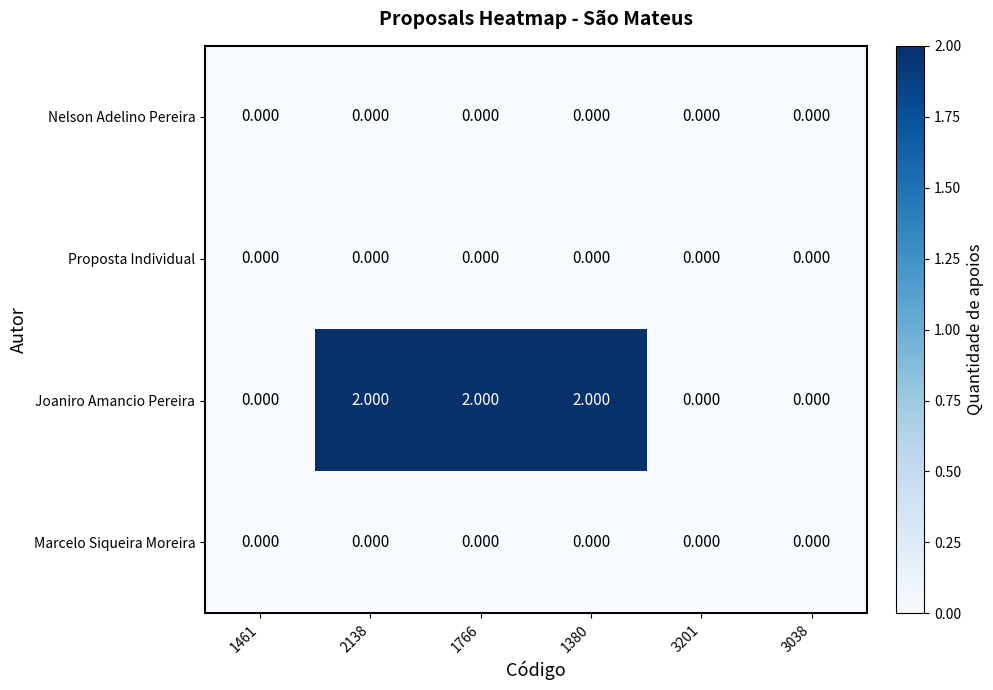

Which series has the largest total across all categories?

Joaniro Amancio Pereira